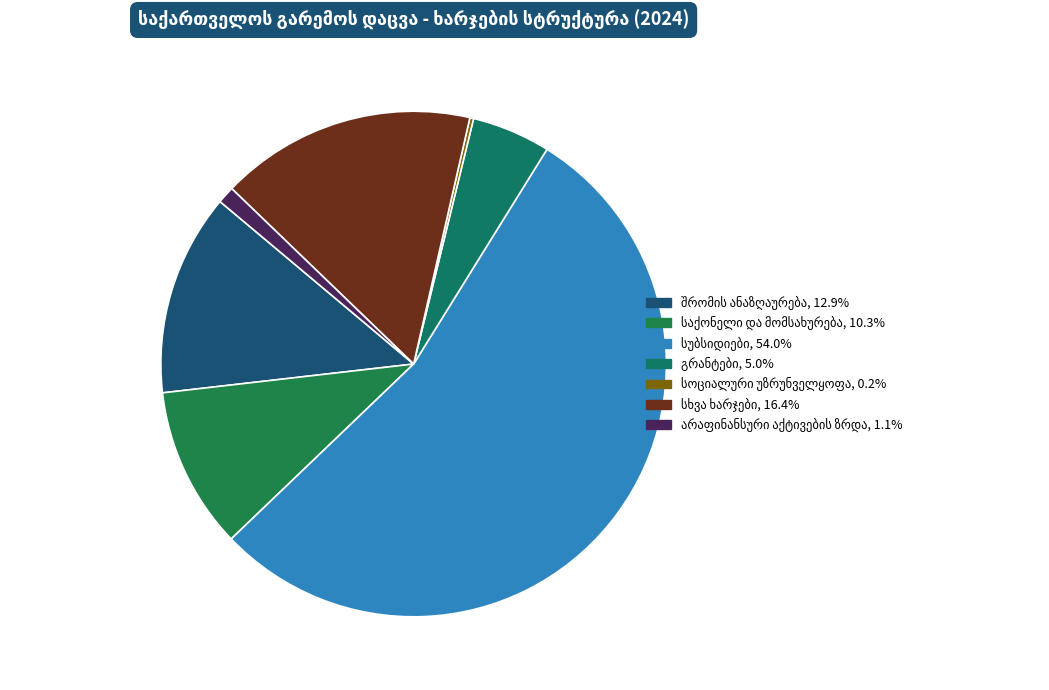

True or false: სხვა ხარჯები accounts for 29% of the total.

False